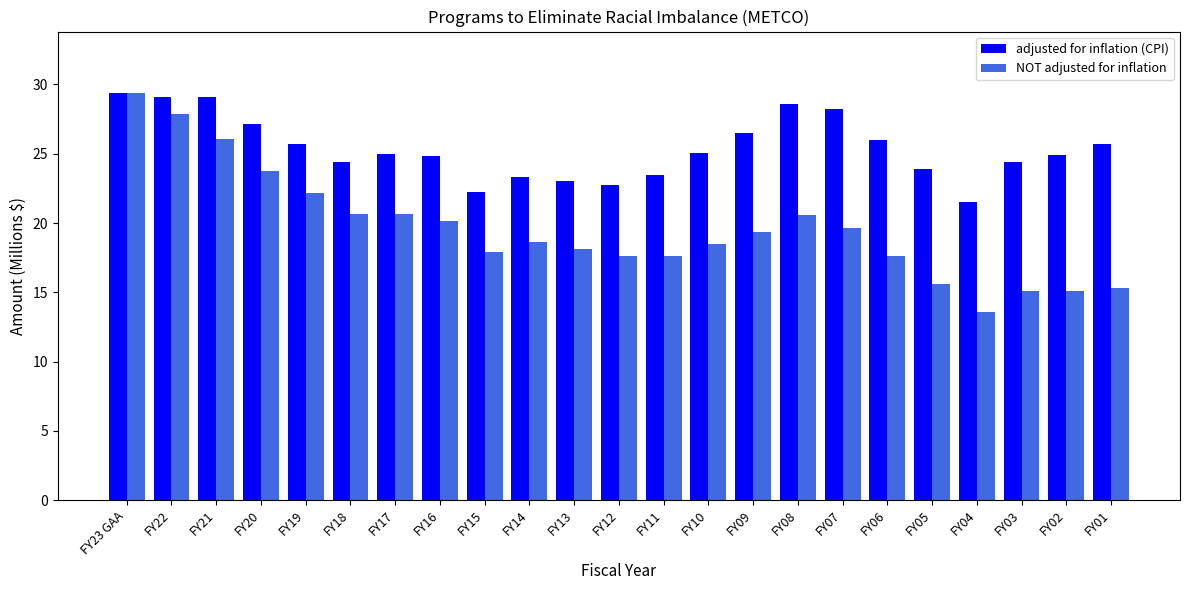

What is the difference between the highest and lowest values at FY09?

7.1